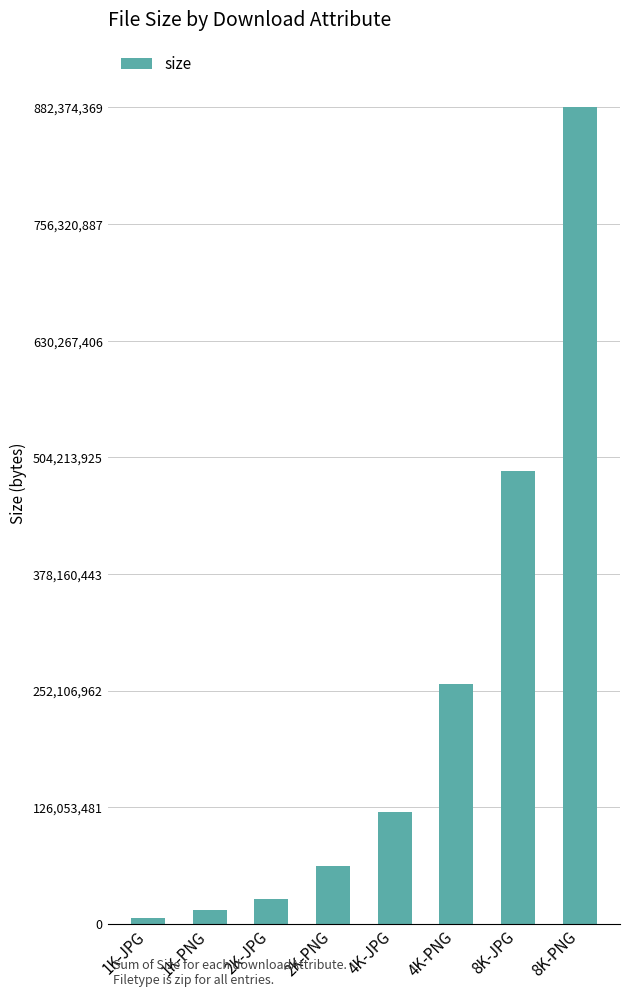

How many bars are there in total?

8